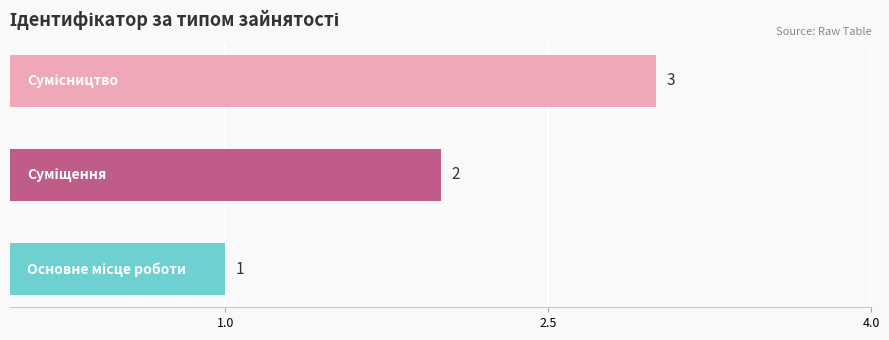

Count the values in the range 1 to 3.

3